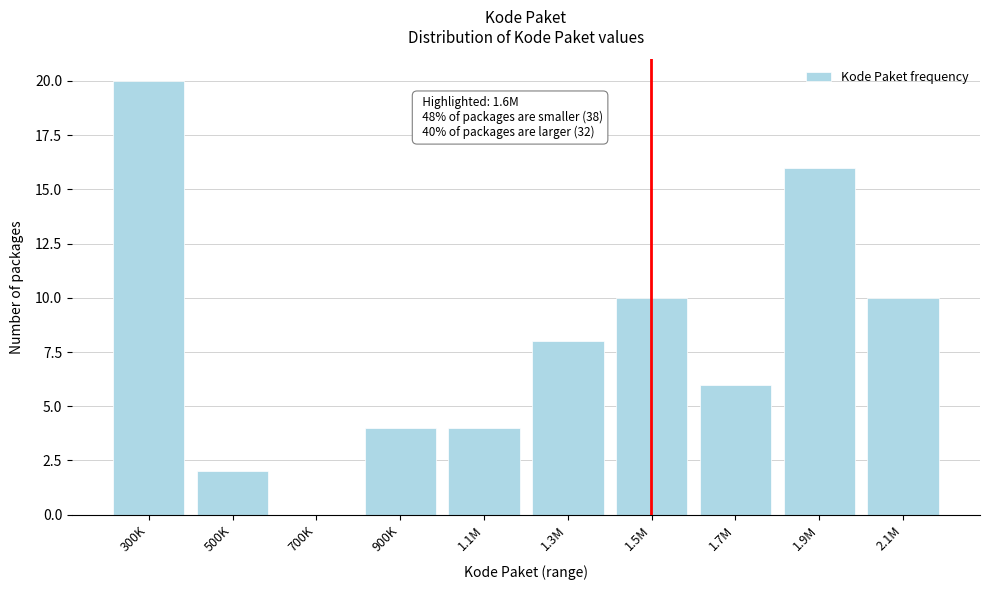

Reading left to right, transcribe all the data shown in this chart.

300K=20	500K=2	700K=0	900K=4	1.1M=4	1.3M=8	1.5M=10	1.7M=6	1.9M=16	2.1M=10